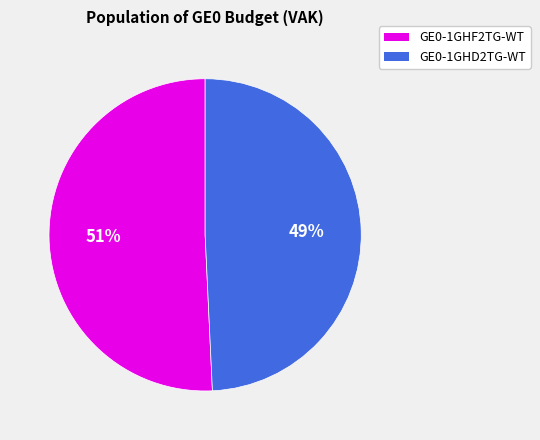

Which category has the smallest portion of the pie?

GE0-1GHD2TG-WT